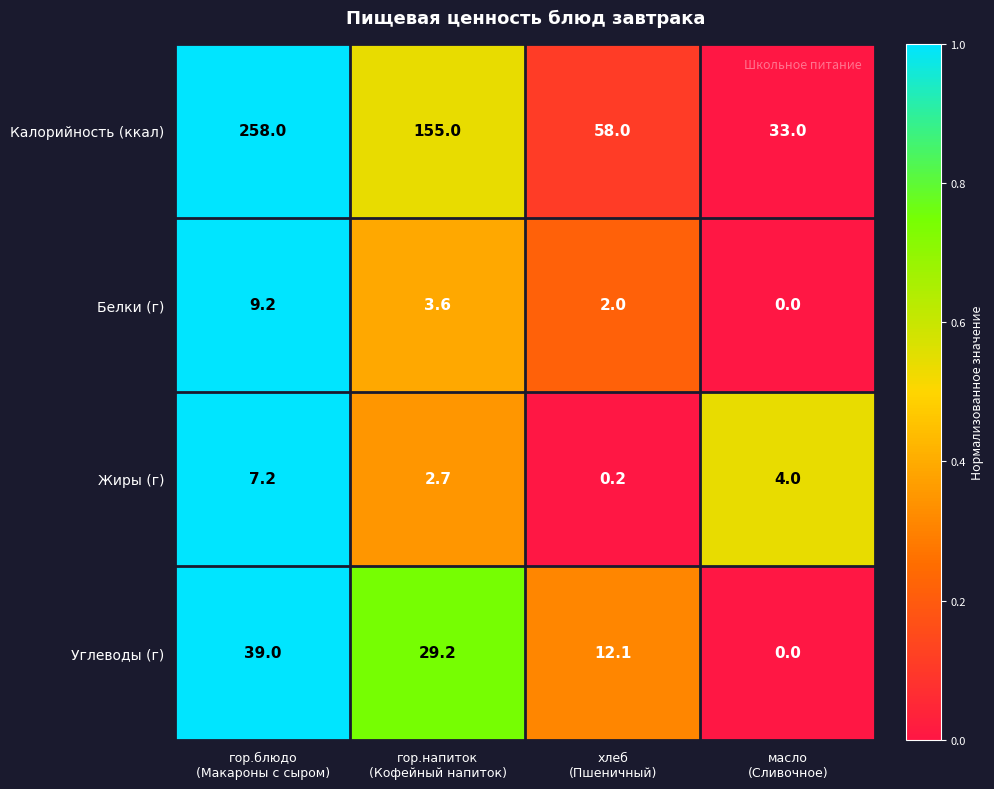

What is the sum of all Жиры (г) values?

14.1